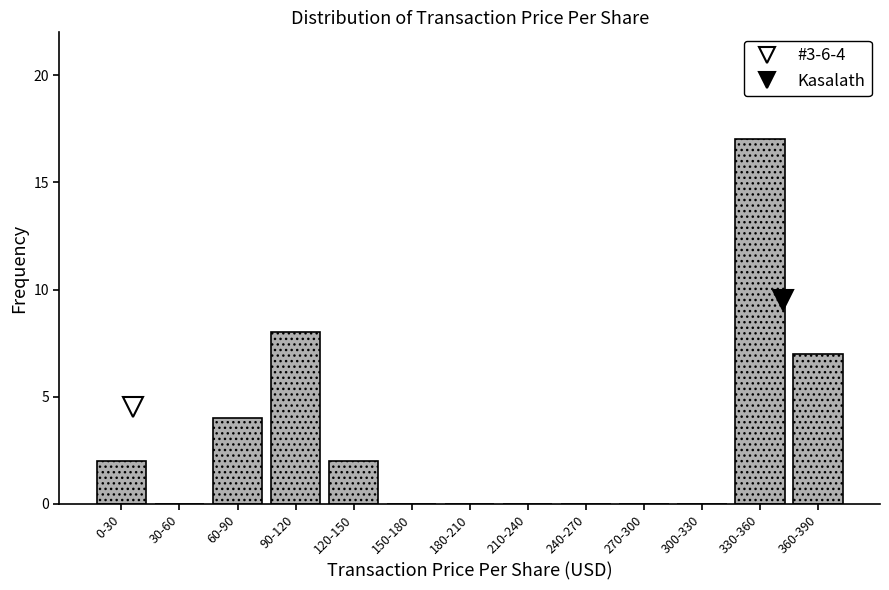

Reading right to left, what are all the values shown in this chart?

360-390=7	330-360=17	300-330=0	270-300=0	240-270=0	210-240=0	180-210=0	150-180=0	120-150=2	90-120=8	60-90=4	30-60=0	0-30=2